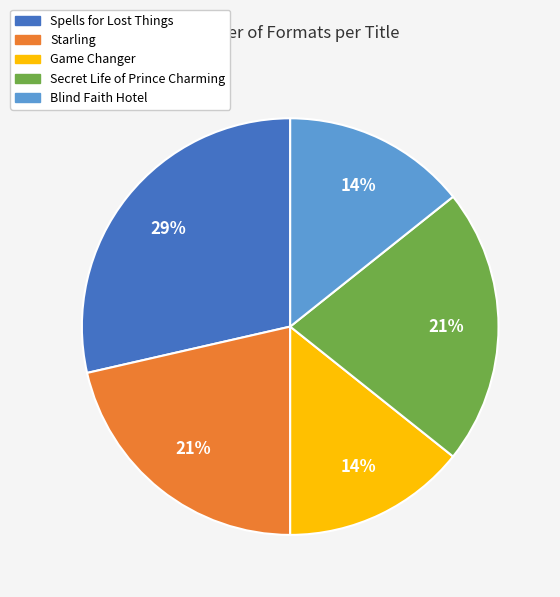

Is there any slice that represents more than half of the pie?

No